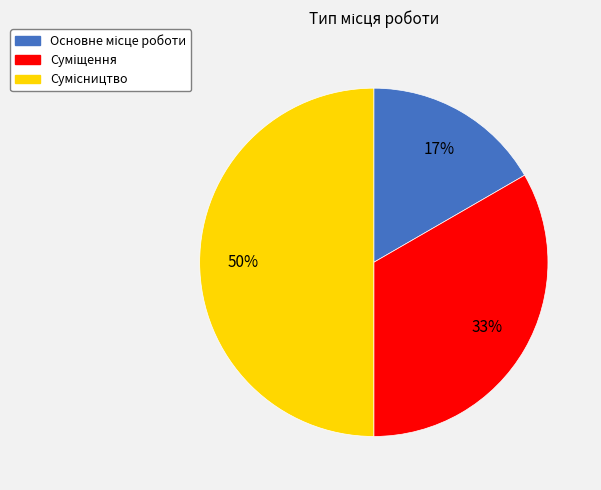

Is the sum of Основне місце роботи and Суміщення greater than half?

No